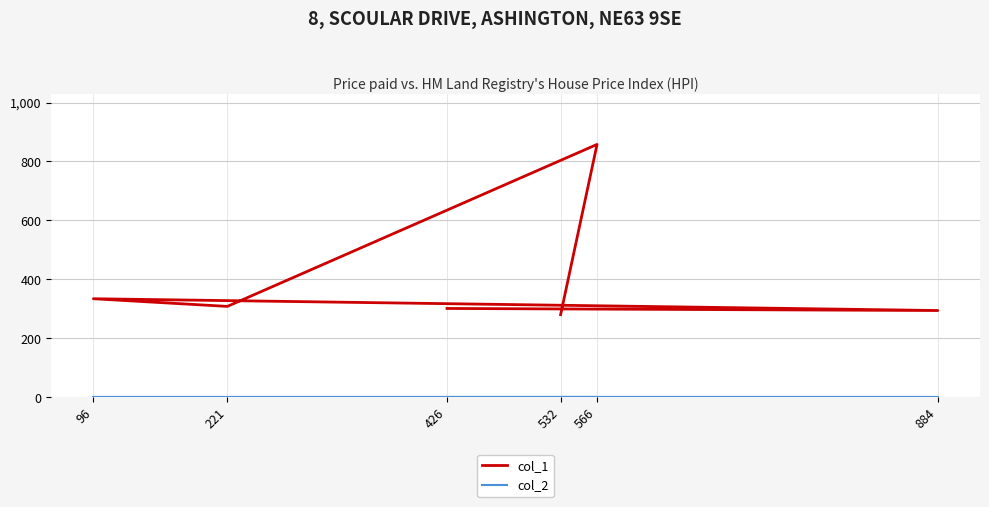

Rank the series at 532 from lowest to highest value.

col_2, col_1